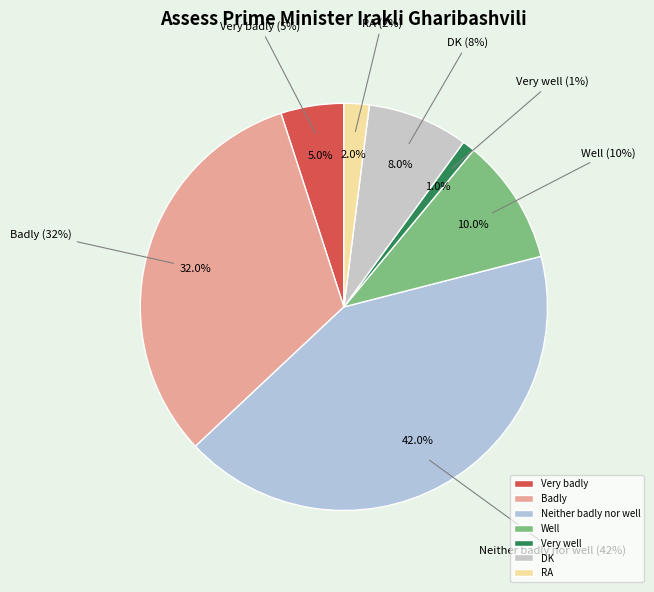

Count the number of slices in the pie.

7